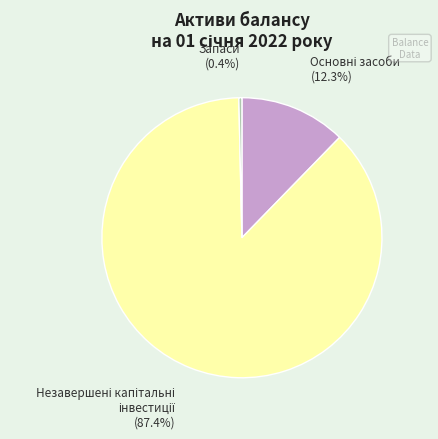

Is there a majority slice in this chart?

Yes